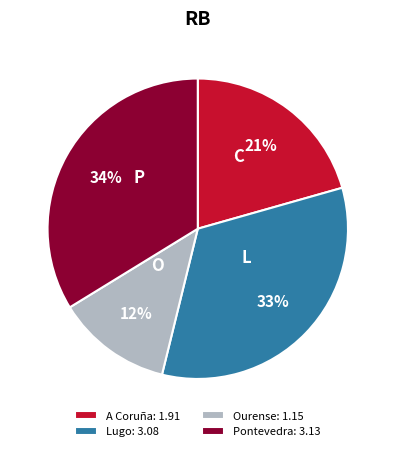

To the nearest percent, what is the average slice percentage?

25%